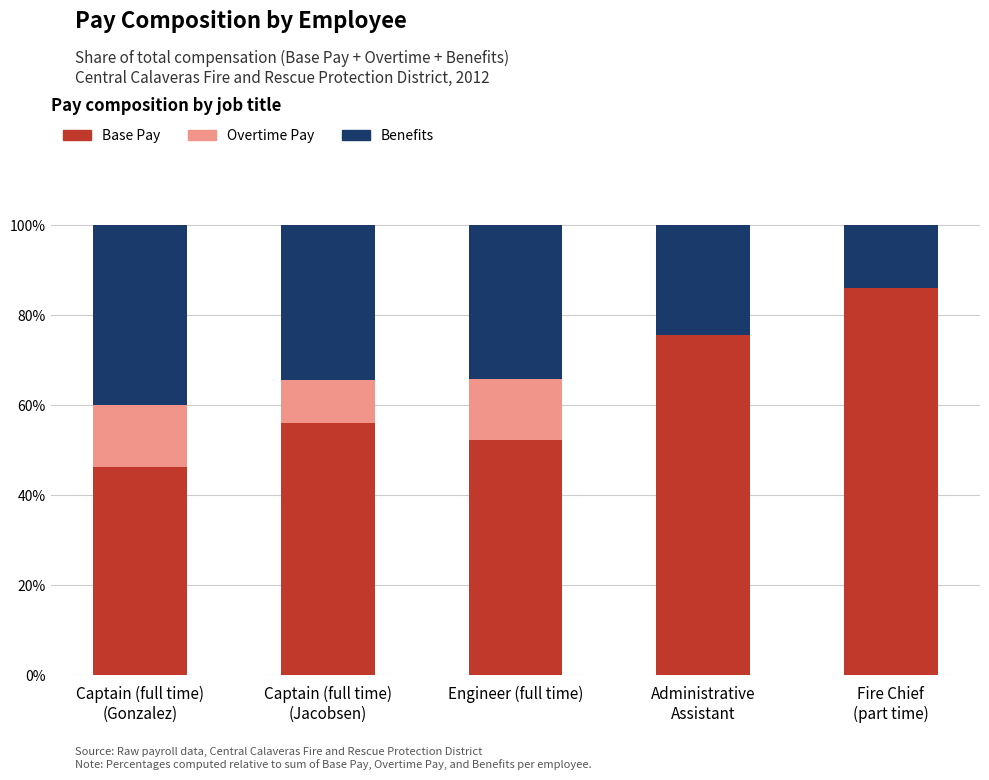

What is the sum of all Base Pay values?

316.3